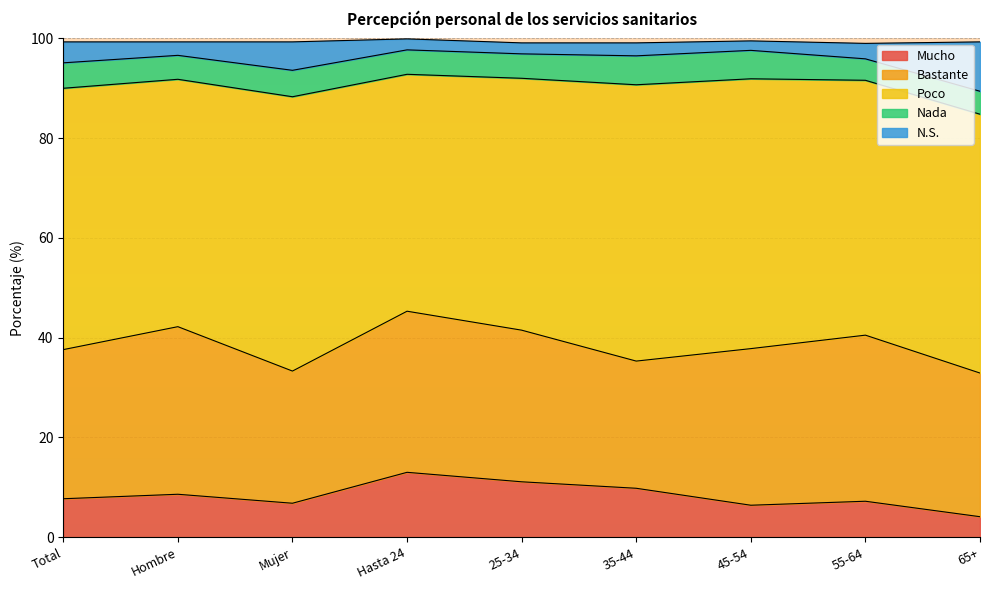

What is the label of the 1st point from the right?

65+